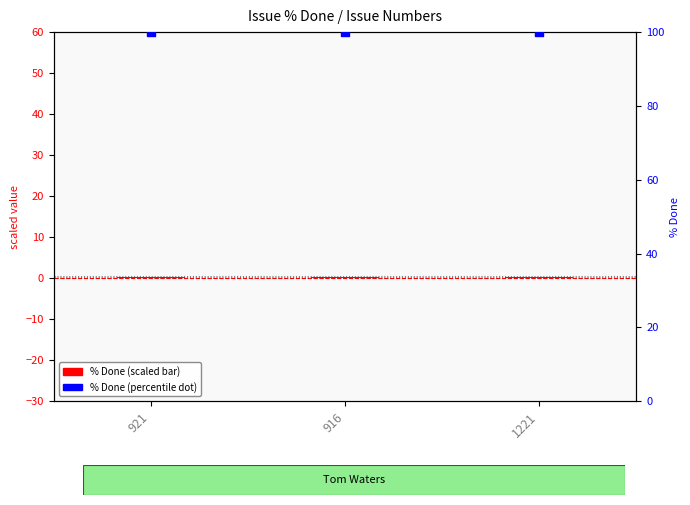

Which series reaches the minimum Y coordinate?

% Done (scaled)